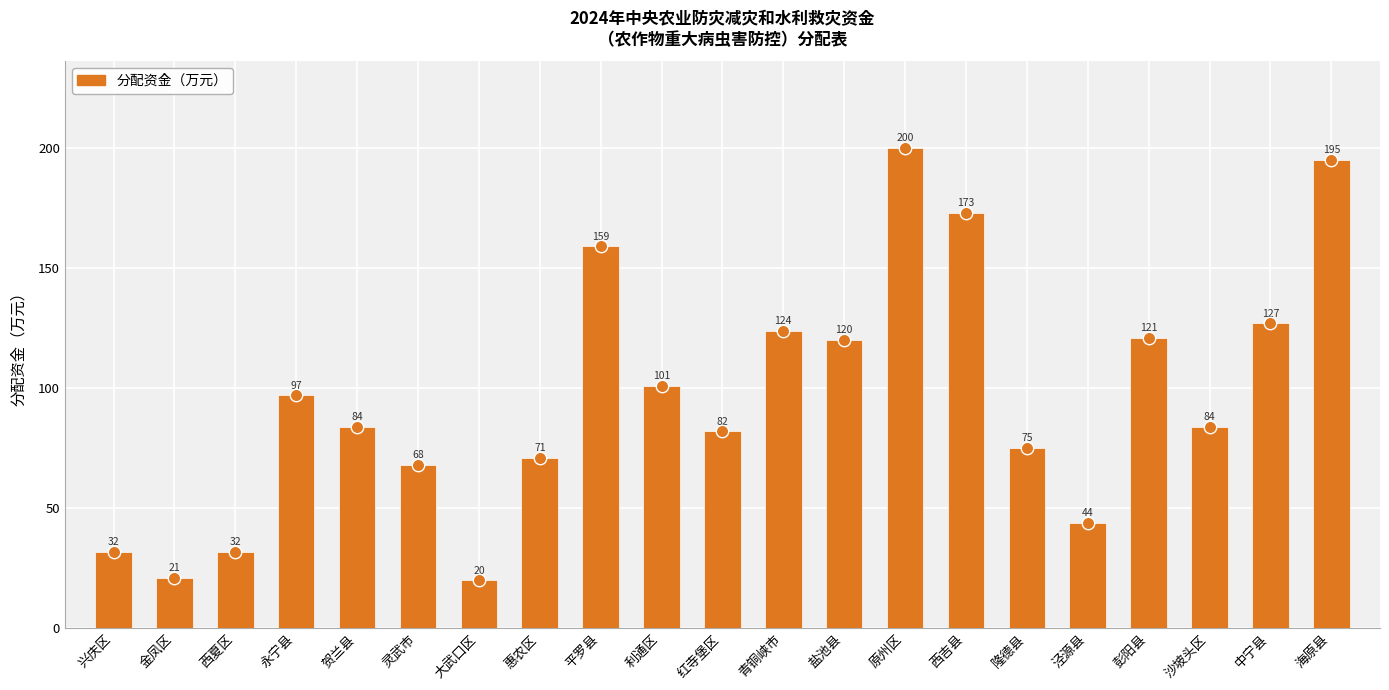

Which has a higher value, 平罗县 or 中宁县?

平罗县